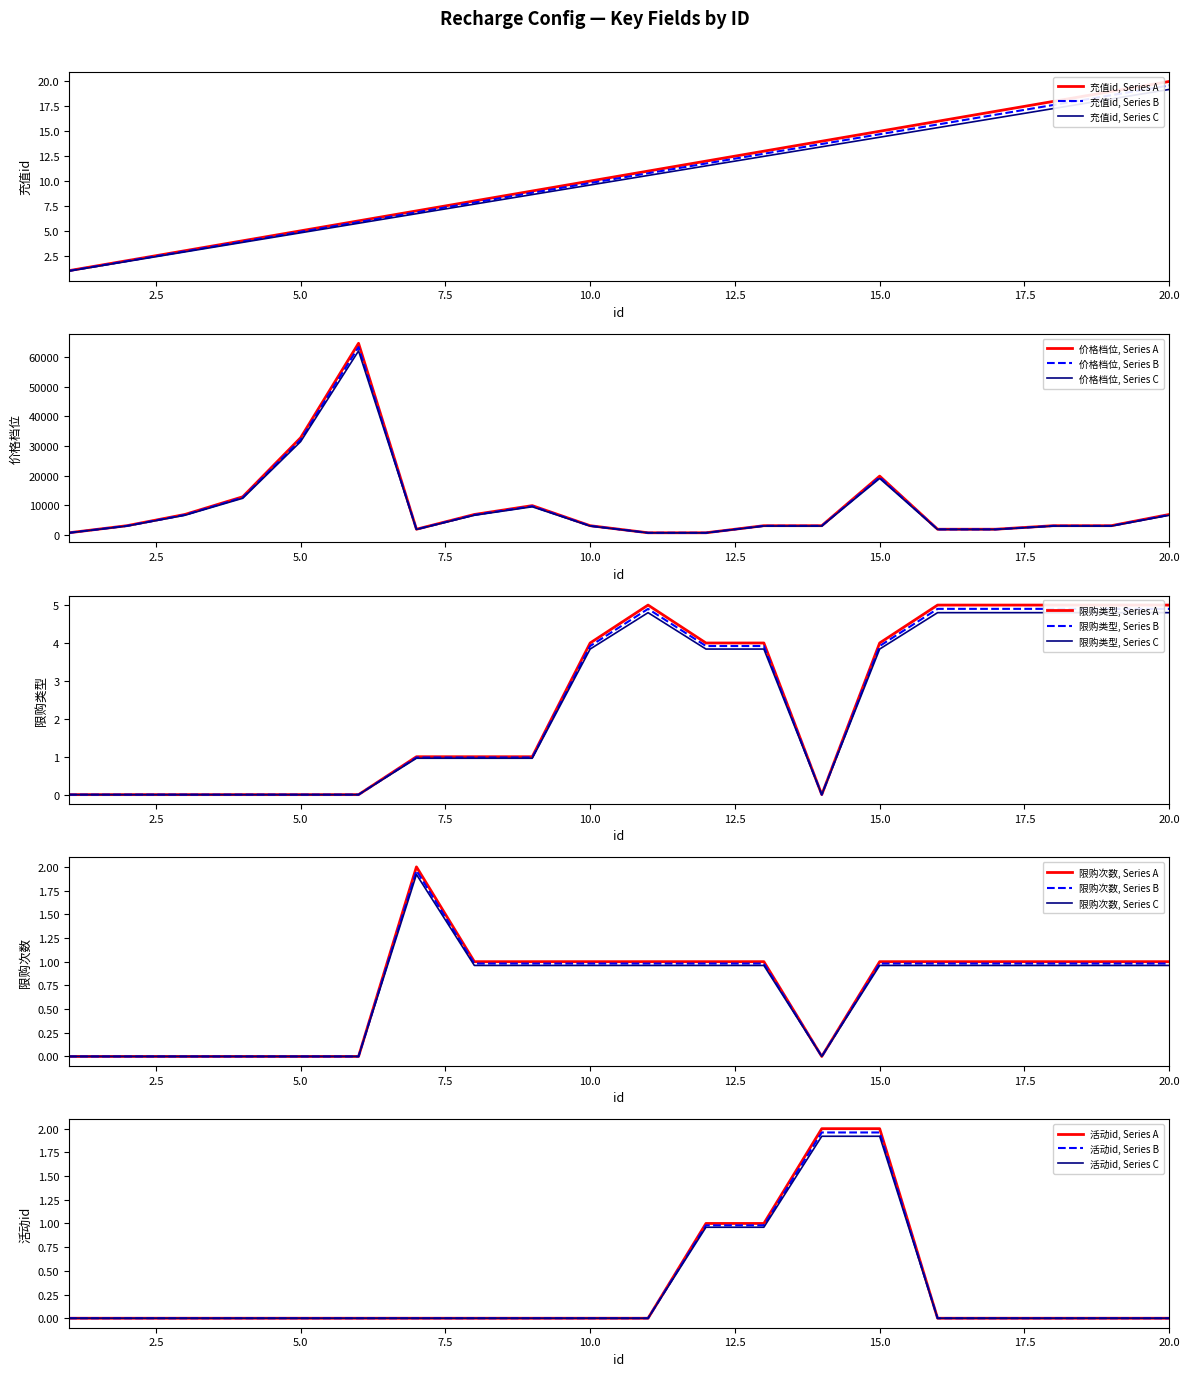

True or false: 限购次数 and 活动id intersect in this chart.

True